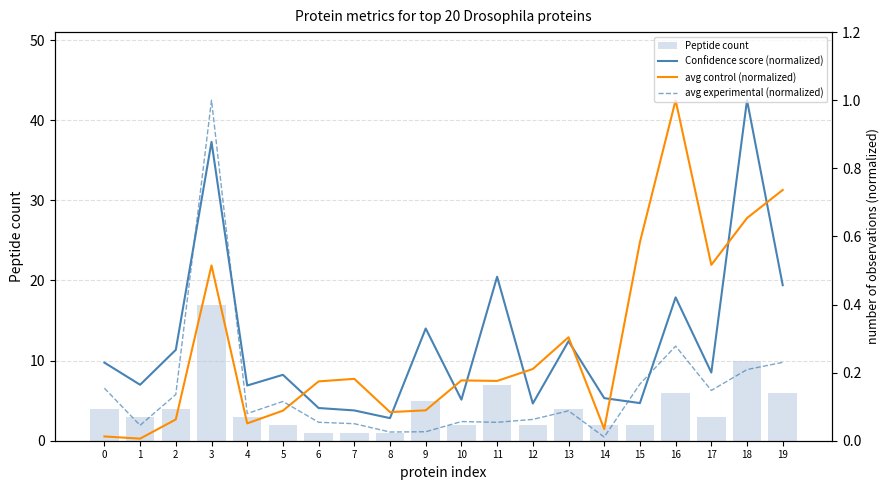

Reading right to left, transcribe all the data shown in this chart.

Peptide count: 19=6.0	18=10.0	17=3.0	16=6.0	15=2.0	14=2.0	13=4.0	12=2.0	11=7.0	10=2.0	9=5.0	8=1.0	7=1.0	6=1.0	5=2.0	4=3.0	3=17.0	2=4.0	1=3.0	0=4.0
Confidence score (normalized): 19=0.5	18=1.0	17=0.2	16=0.4	15=0.1	14=0.1	13=0.3	12=0.1	11=0.5	10=0.1	9=0.3	8=0.1	7=0.1	6=0.1	5=0.2	4=0.2	3=0.9	2=0.3	1=0.2	0=0.2
avg control (normalized): 19=0.7	18=0.7	17=0.5	16=1.0	15=0.6	14=0.0	13=0.3	12=0.2	11=0.2	10=0.2	9=0.1	8=0.1	7=0.2	6=0.2	5=0.1	4=0.1	3=0.5	2=0.1	1=0.0	0=0.0
avg experimental (normalized): 19=0.2	18=0.2	17=0.1	16=0.3	15=0.2	14=0.0	13=0.1	12=0.1	11=0.1	10=0.1	9=0.0	8=0.0	7=0.1	6=0.1	5=0.1	4=0.1	3=1.0	2=0.1	1=0.0	0=0.2